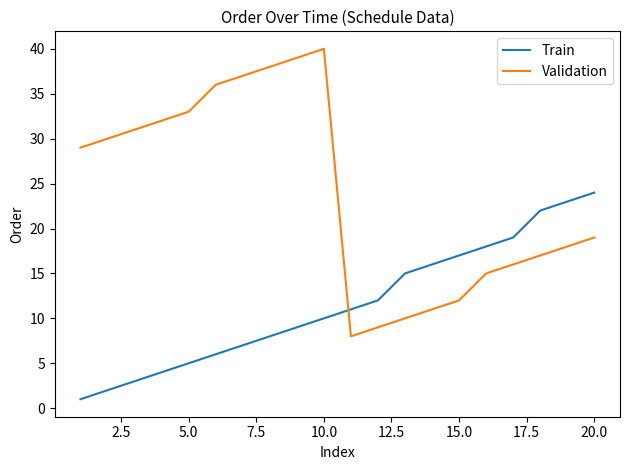

Which series ends up on top after the final intersection of Validation and Train?

Train